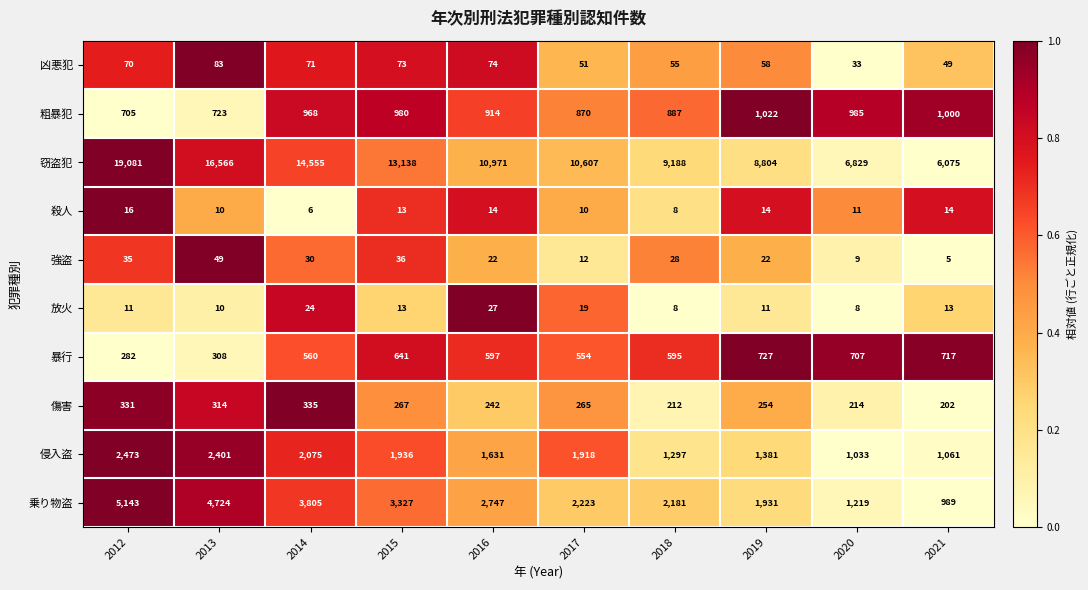

What is the difference between the second highest and minimum values in the 乗り物盗 series?

3735